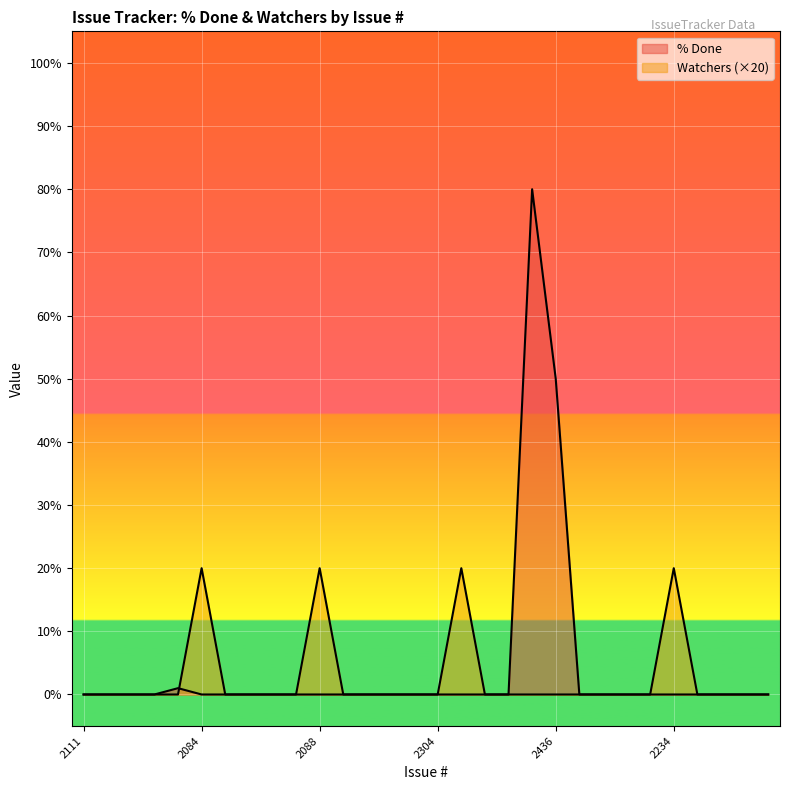

In % Done, how many points are higher than both neighbors (excluding endpoints)?

2